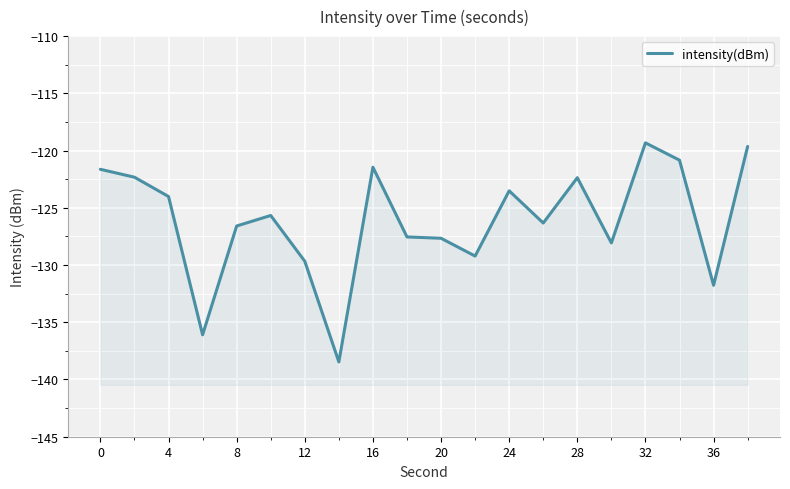

The value at 16 is -68.7. True or false?

False